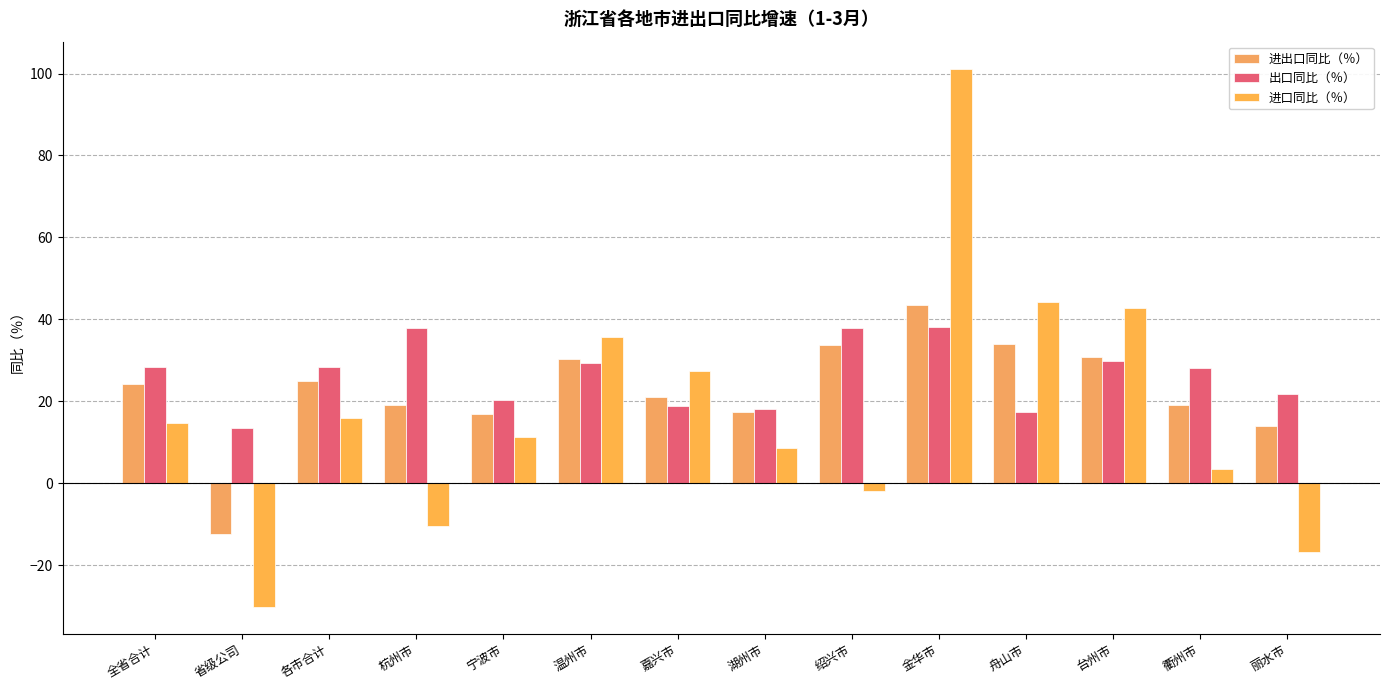

The 进口同比（％） series shows 21.9 at 各市合计. True or false?

False